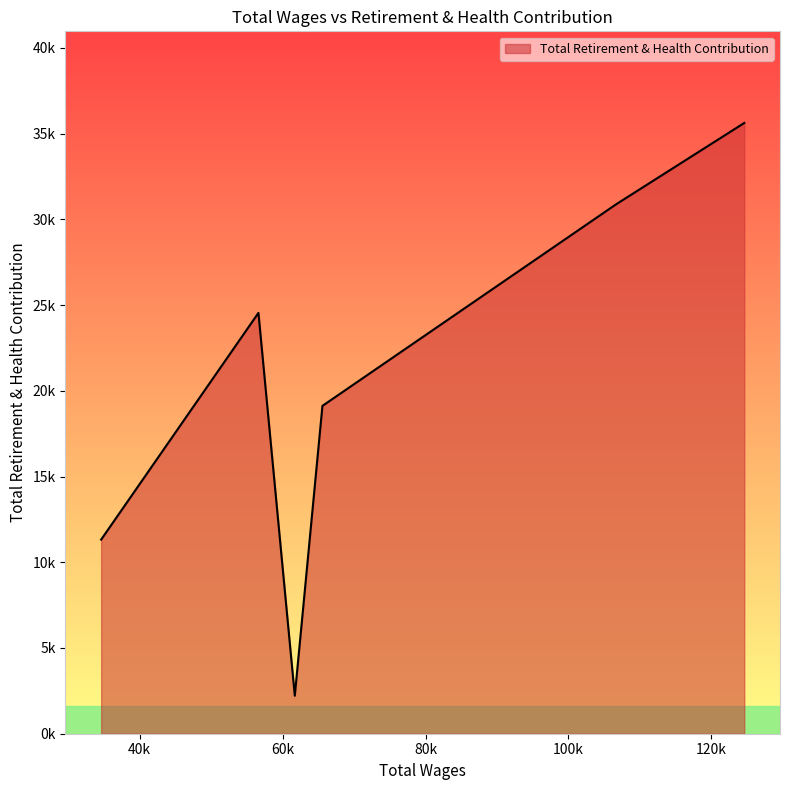

How many interior local valleys (lower than both neighbors) does the data have?

1